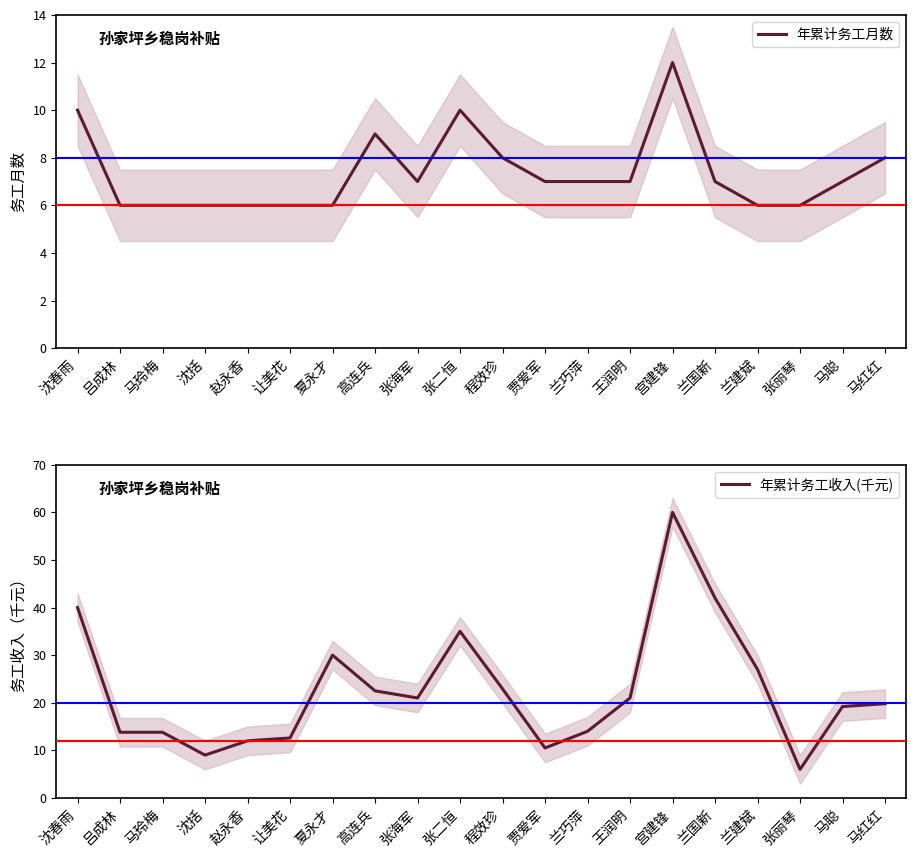

What is the label of the 2nd point from the right?

马聪